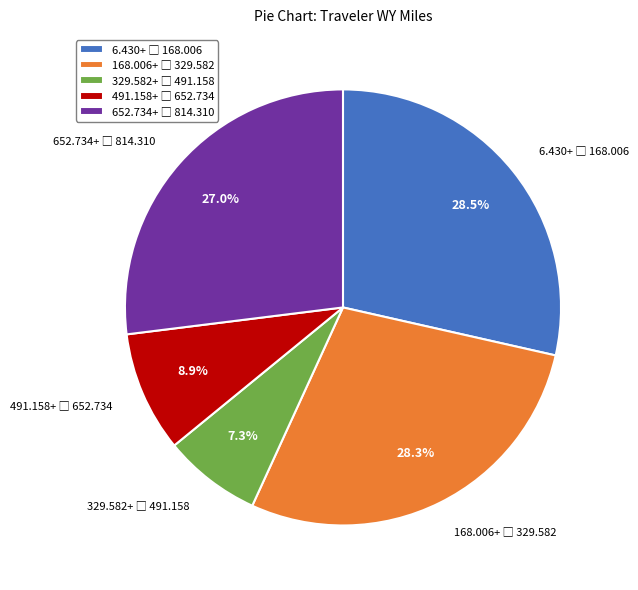

Is there any slice that represents more than half of the pie?

No